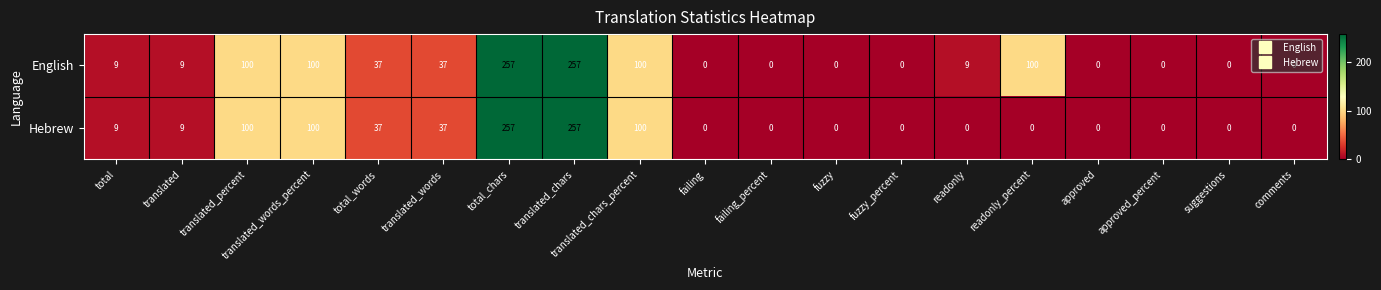

What is the difference between the English values at comments and translated?

9